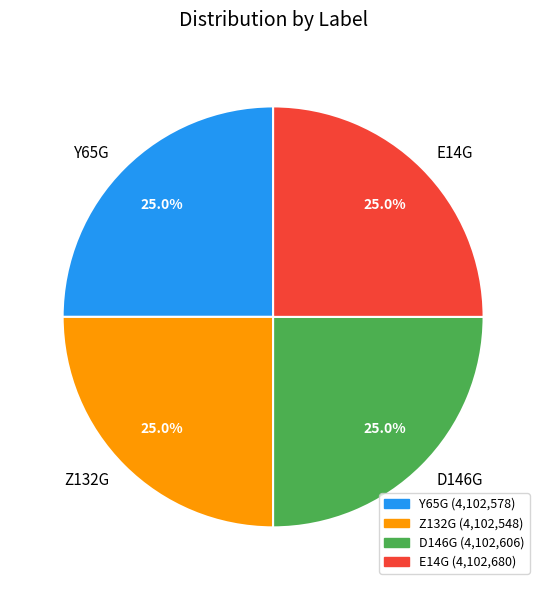

What percentage is NOT represented by E14G?

75.0%